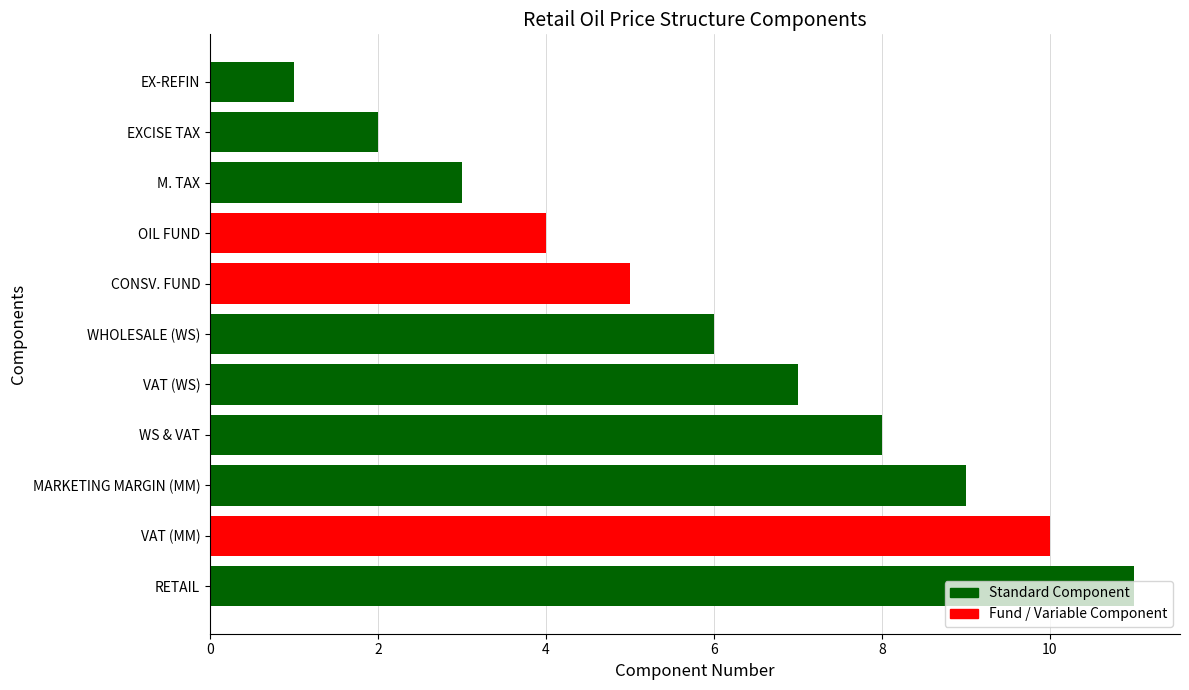

What is the smallest value displayed?

1